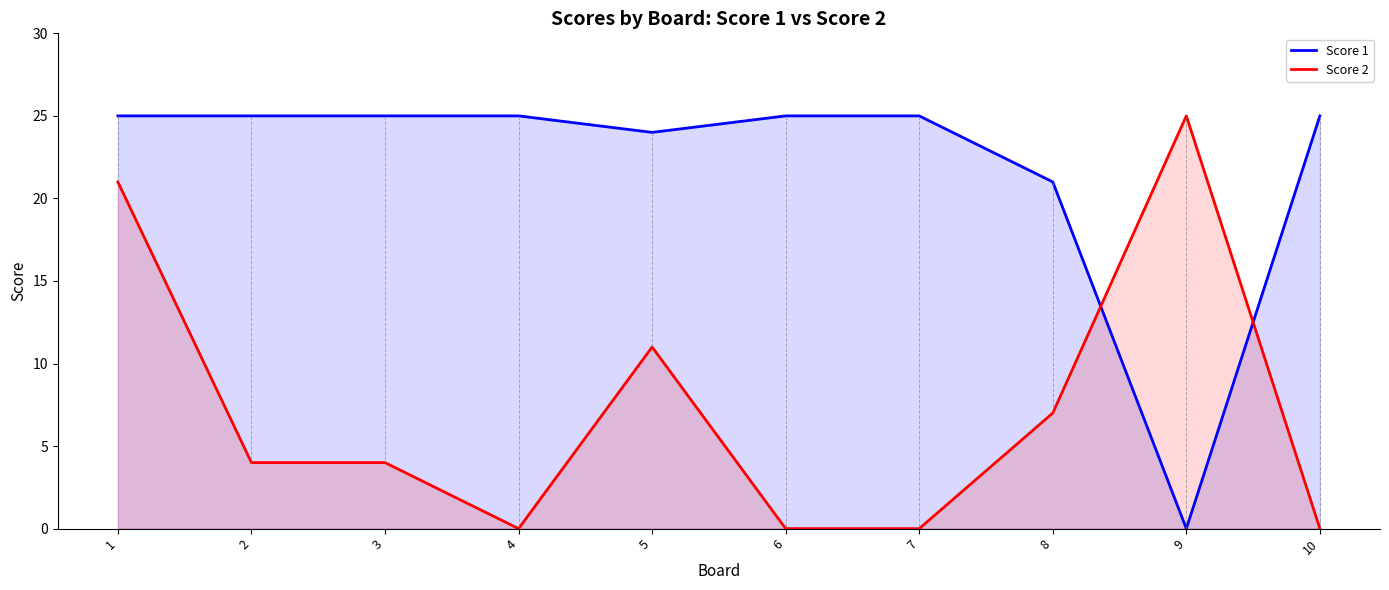

Reading left to right, transcribe all the data shown in this chart.

Score 1: 1=25	2=25	3=25	4=25	5=24	6=25	7=25	8=21	9=0	10=25
Score 2: 1=21	2=4	3=4	4=0	5=11	6=0	7=0	8=7	9=25	10=0